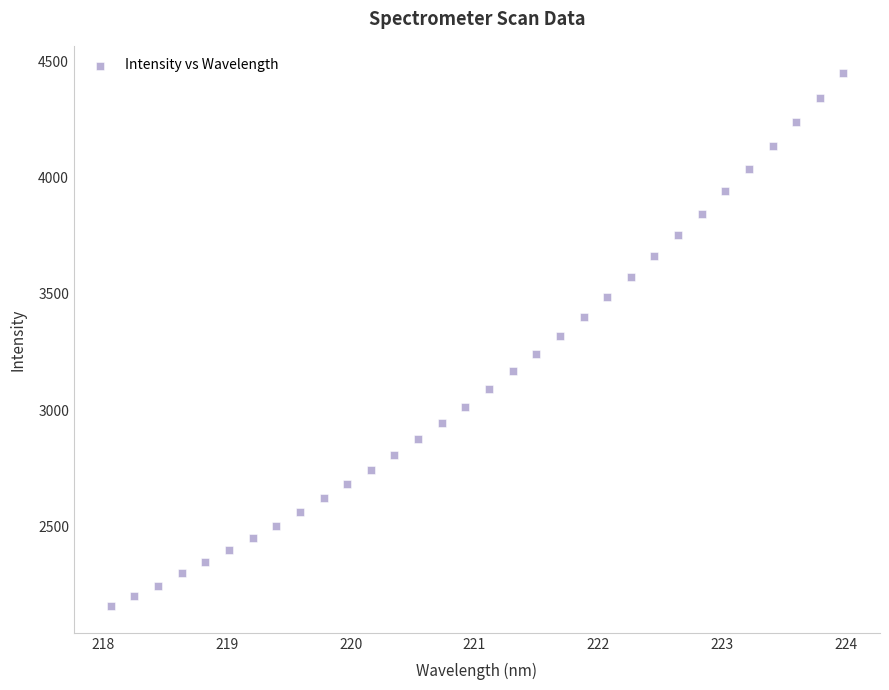

What is the range of X values (max minus min)?

5.9